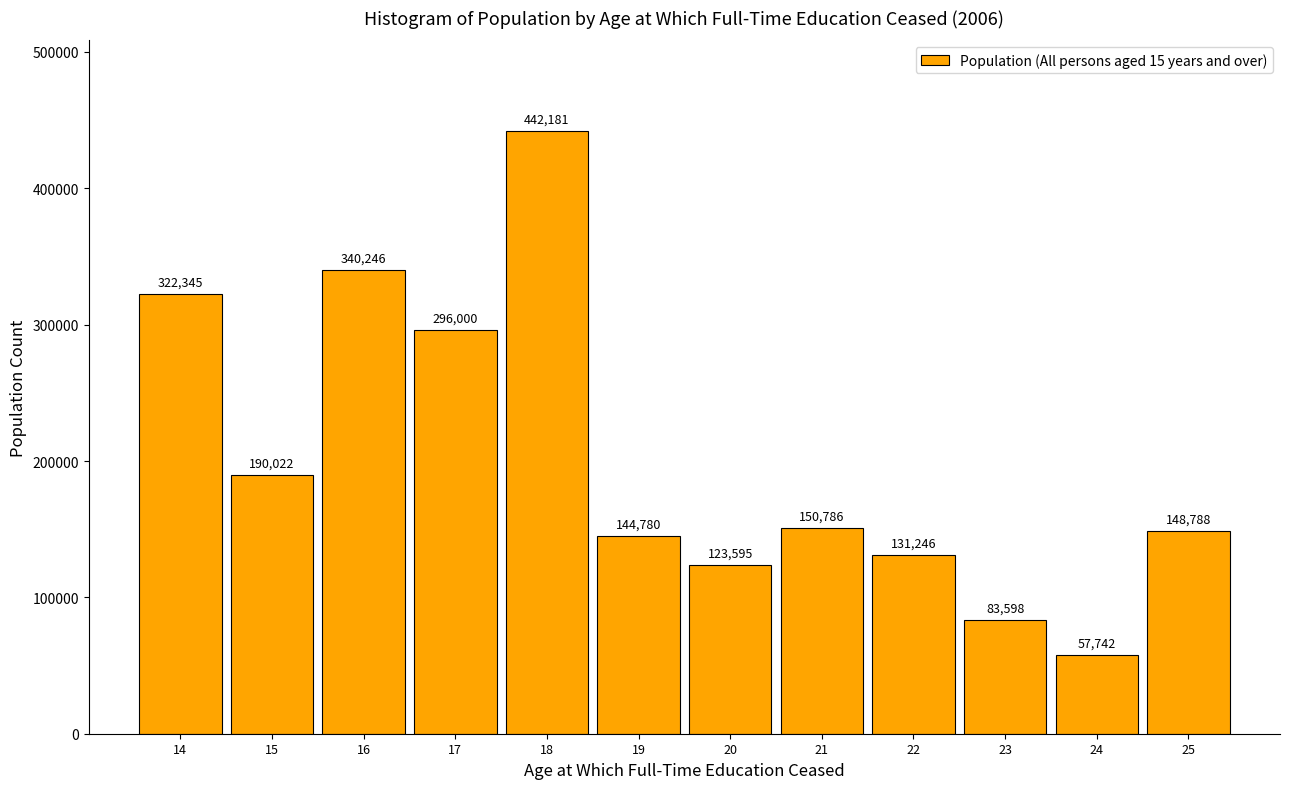

Reading left to right, transcribe all the data shown in this chart.

14=322345	15=190022	16=340246	17=296000	18=442181	19=144780	20=123595	21=150786	22=131246	23=83598	24=57742	25=148788